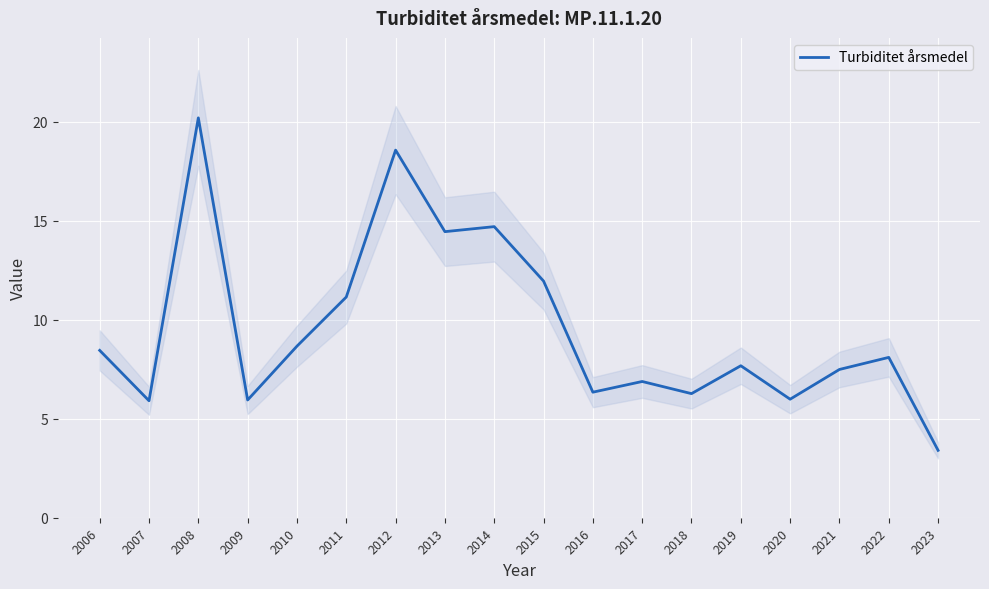

What is the value of the 7th point from the left?

18.6